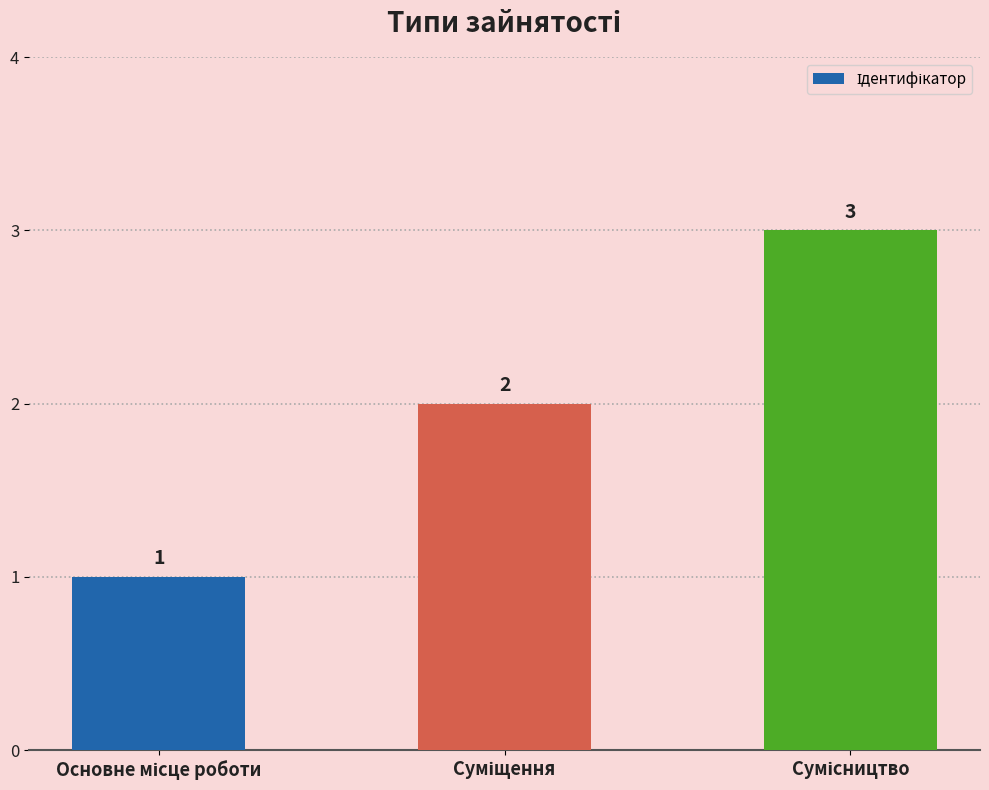

Count the values in the range 1 to 3.

3